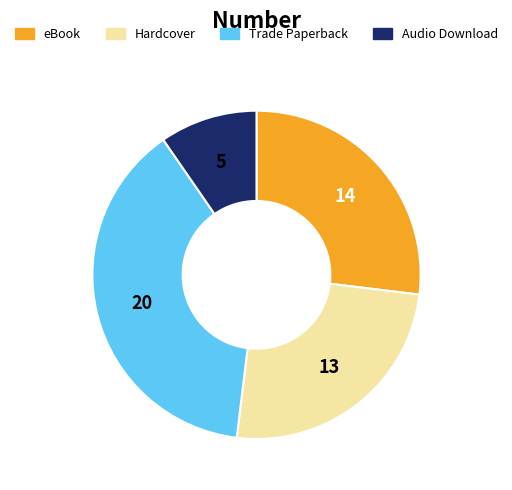

Between Hardcover and Trade Paperback, which is larger?

Trade Paperback